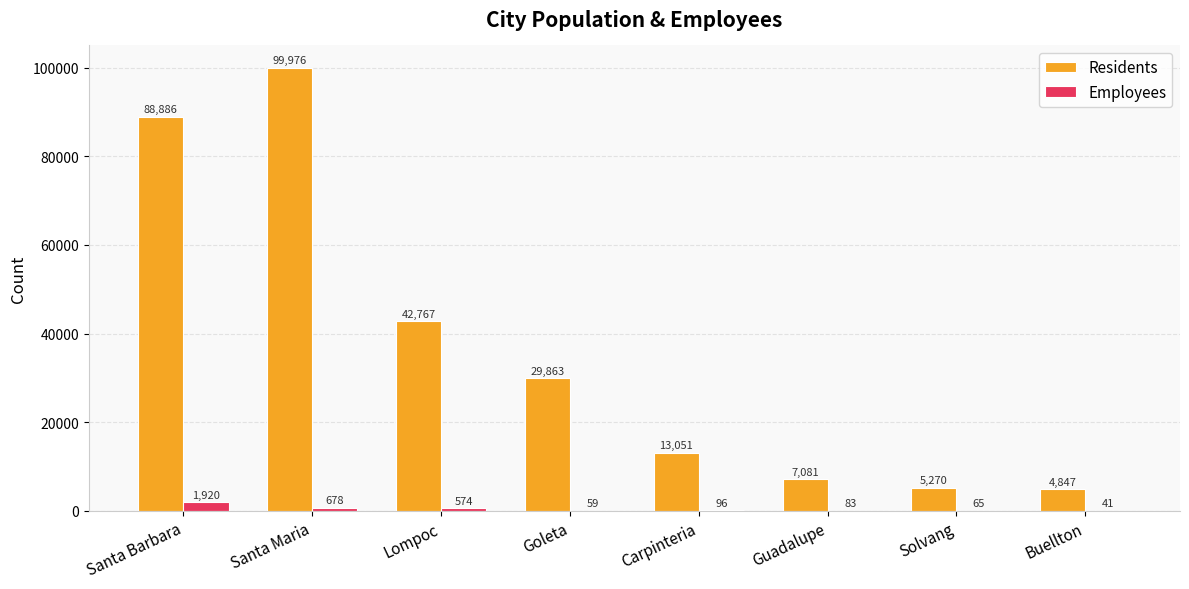

Between Santa Barbara and Guadalupe, which series saw the biggest shift?

Residents